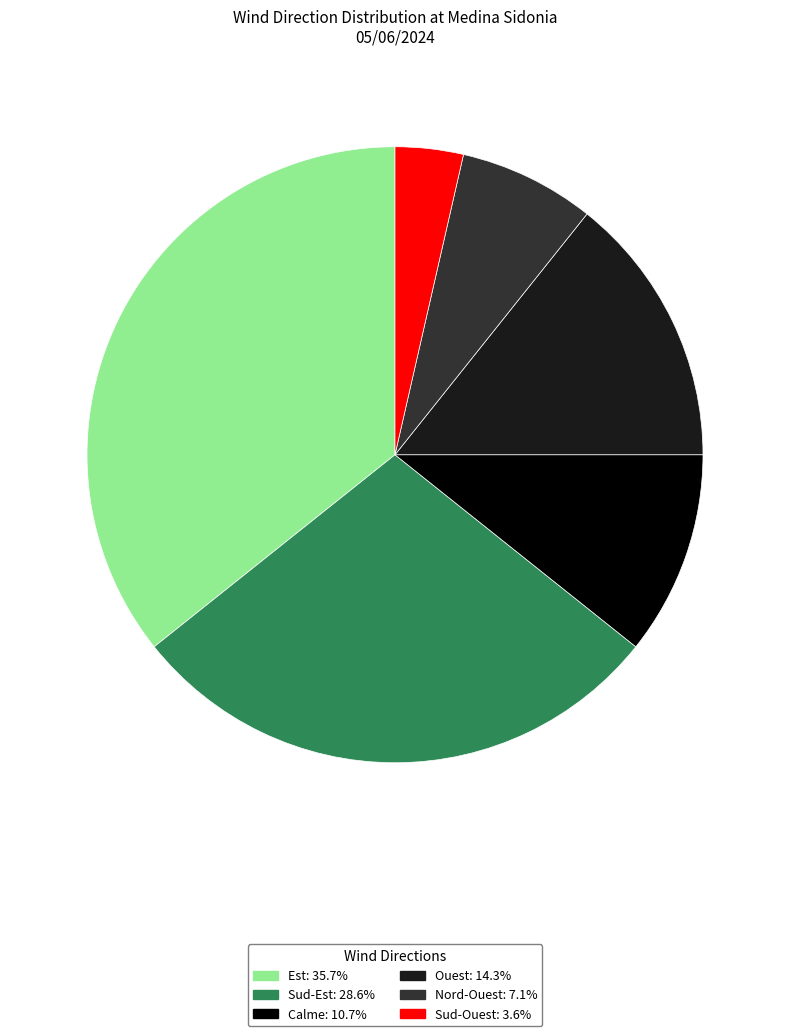

Do Sud-Ouest and Ouest together represent more than half of the pie?

No